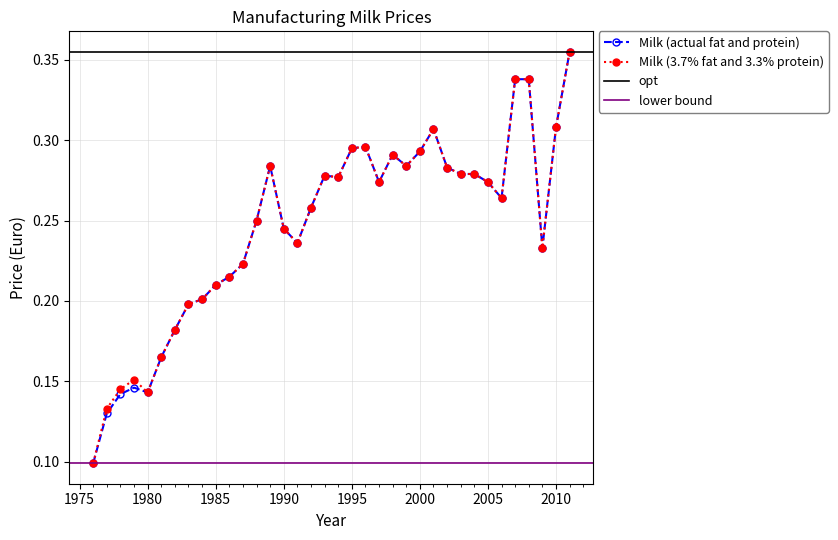

Reading left to right, transcribe all the data shown in this chart.

Milk (actual fat and protein): 1976=0.1	1977=0.1	1978=0.1	1979=0.1	1980=0.1	1981=0.2	1982=0.2	1983=0.2	1984=0.2	1985=0.2	1986=0.2	1987=0.2	1988=0.2	1989=0.3	1990=0.2	1991=0.2	1992=0.3	1993=0.3	1994=0.3	1995=0.3	1996=0.3	1997=0.3	1998=0.3	1999=0.3	2000=0.3	2001=0.3	2002=0.3	2003=0.3	2004=0.3	2005=0.3	2006=0.3	2007=0.3	2008=0.3	2009=0.2	2010=0.3	2011=0.4
Milk (3.7% fat and 3.3% protein): 1976=0.1	1977=0.1	1978=0.1	1979=0.2	1980=0.1	1981=0.2	1982=0.2	1983=0.2	1984=0.2	1985=0.2	1986=0.2	1987=0.2	1988=0.2	1989=0.3	1990=0.2	1991=0.2	1992=0.3	1993=0.3	1994=0.3	1995=0.3	1996=0.3	1997=0.3	1998=0.3	1999=0.3	2000=0.3	2001=0.3	2002=0.3	2003=0.3	2004=0.3	2005=0.3	2006=0.3	2007=0.3	2008=0.3	2009=0.2	2010=0.3	2011=0.4